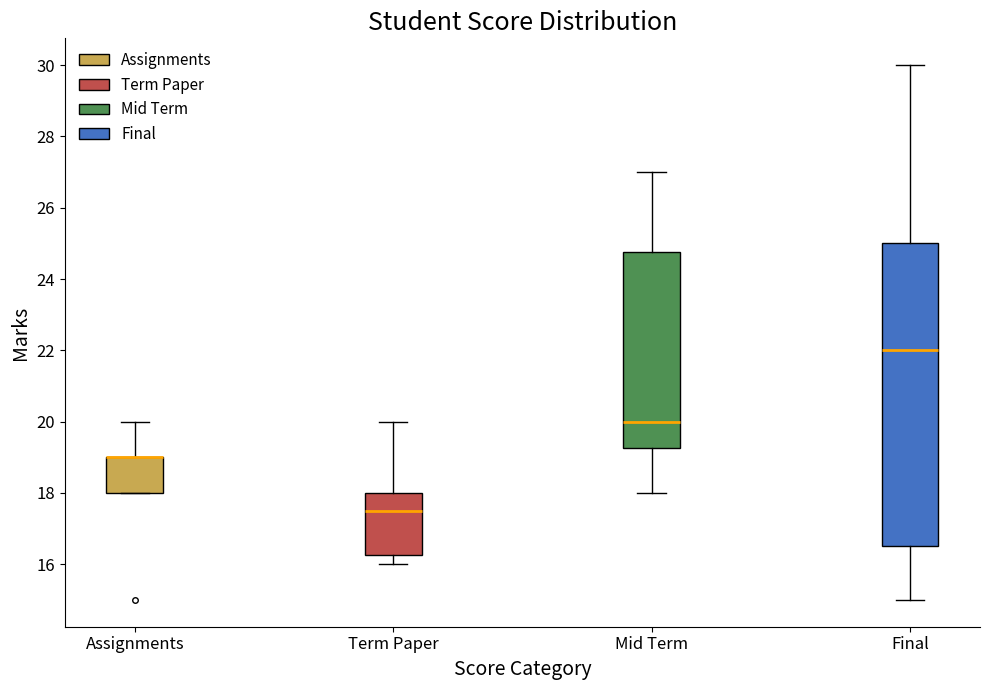

Reading left to right, transcribe this box plot: for each box, give where its median line is, the range the box spans, and where its two whiskers end, as read against the y-axis. The values are not printed on the chart, so give them approximately, as read against the axis.

Assignments: median 19.0 (drawn on the box's upper edge), box 18.0 to 19.0, whiskers 18.0 to 20.0
Term Paper: median 17.6, box 16.2 to 18.0, whiskers 16.0 to 20.0
Mid Term: median 20.0, box 19.2 to 24.8, whiskers 18.0 to 27.0
Final: median 22.0, box 16.6 to 25.0, whiskers 15.0 to 30.0